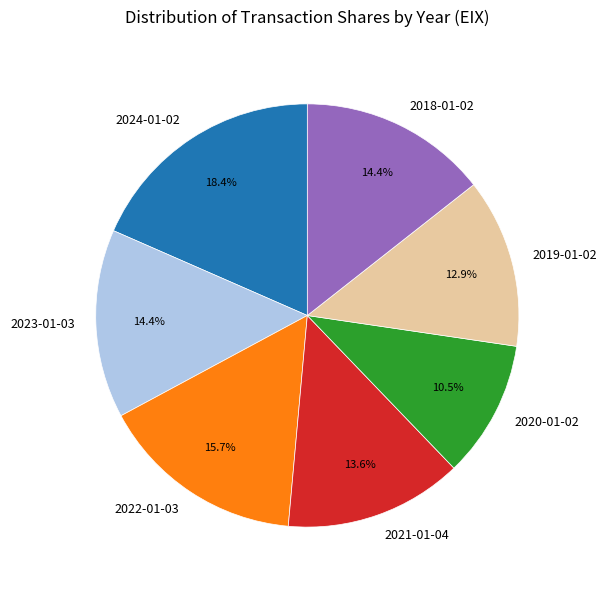

To the nearest percent, what is the difference between the largest and smallest slice percentages?

8%